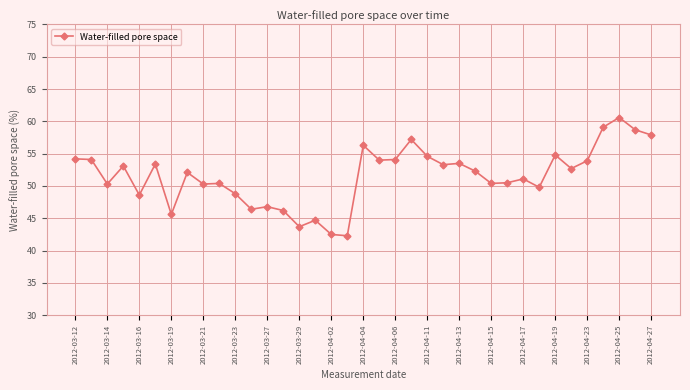

Is this an area chart (filled region under the line)?

No